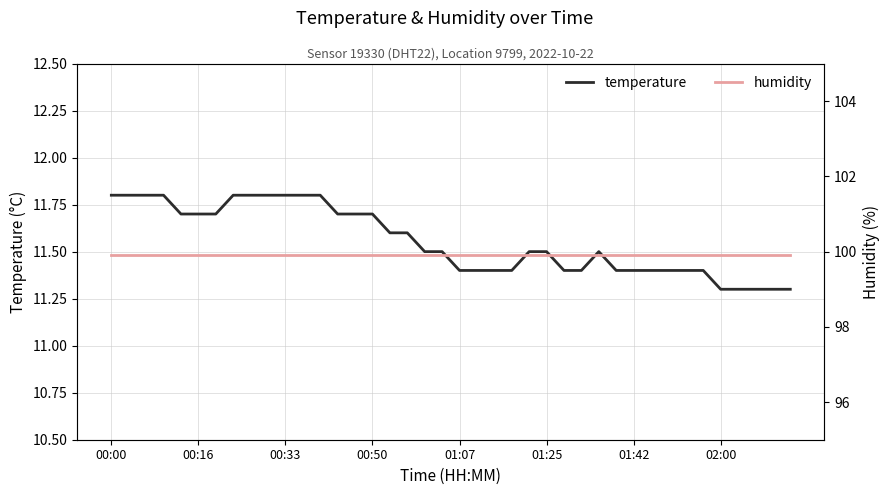

True or false: temperature has a value of 11.5 at 01:25.

True